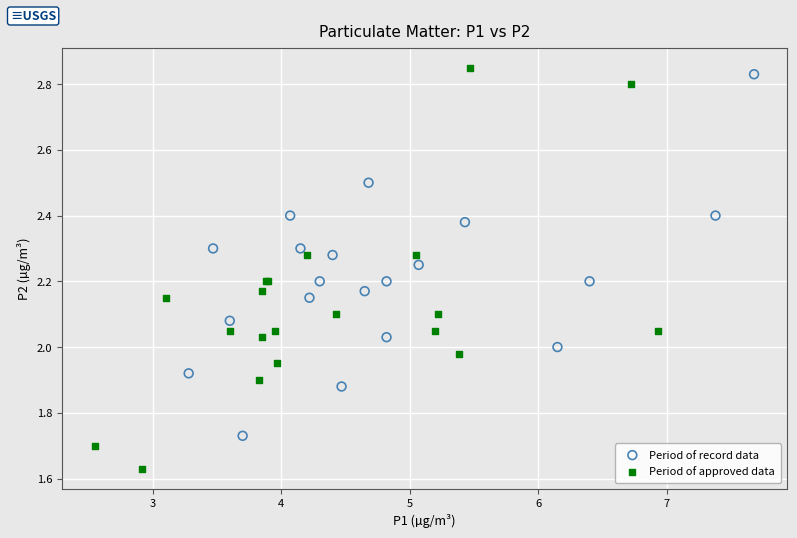

Which series has the largest Y range (max minus min)?

Period of approved data